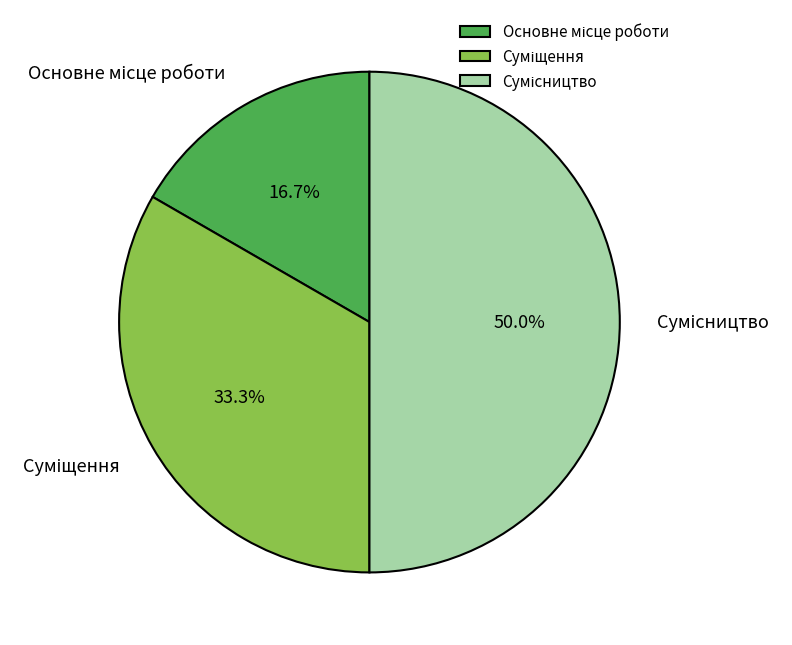

Does Сумісництво represent more than half of the total?

No